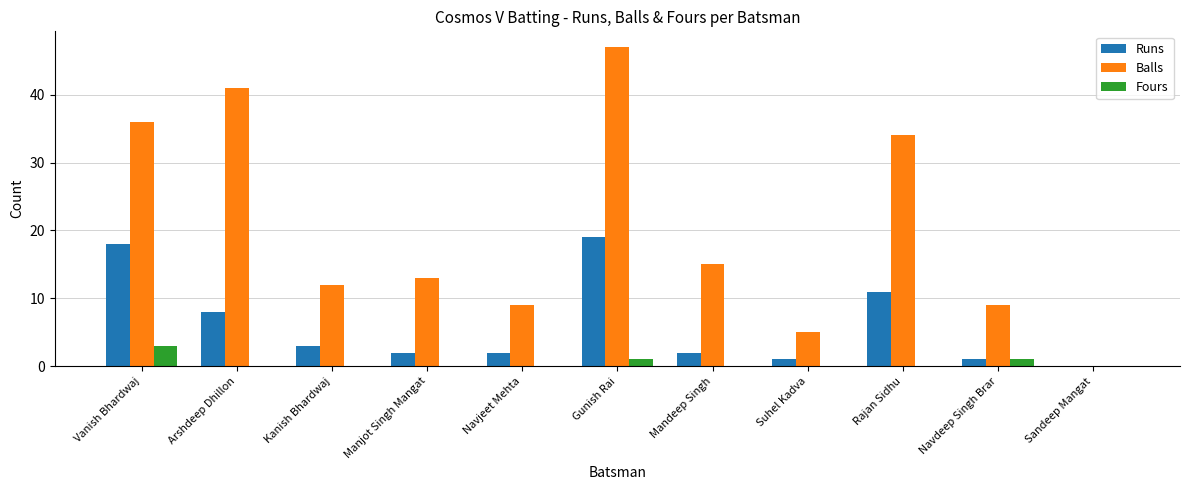

Reading left to right, what are all the values shown in this chart?

Runs: Vanish Bhardwaj=18	Arshdeep Dhillon=8	Kanish Bhardwaj=3	Manjot Singh Mangat=2	Navjeet Mehta=2	Gunish Rai=19	Mandeep Singh=2	Suhel Kadva=1	Rajan Sidhu=11	Navdeep Singh Brar=1	Sandeep Mangat=0
Balls: Vanish Bhardwaj=36	Arshdeep Dhillon=41	Kanish Bhardwaj=12	Manjot Singh Mangat=13	Navjeet Mehta=9	Gunish Rai=47	Mandeep Singh=15	Suhel Kadva=5	Rajan Sidhu=34	Navdeep Singh Brar=9	Sandeep Mangat=0
Fours: Vanish Bhardwaj=3	Arshdeep Dhillon=0	Kanish Bhardwaj=0	Manjot Singh Mangat=0	Navjeet Mehta=0	Gunish Rai=1	Mandeep Singh=0	Suhel Kadva=0	Rajan Sidhu=0	Navdeep Singh Brar=1	Sandeep Mangat=0